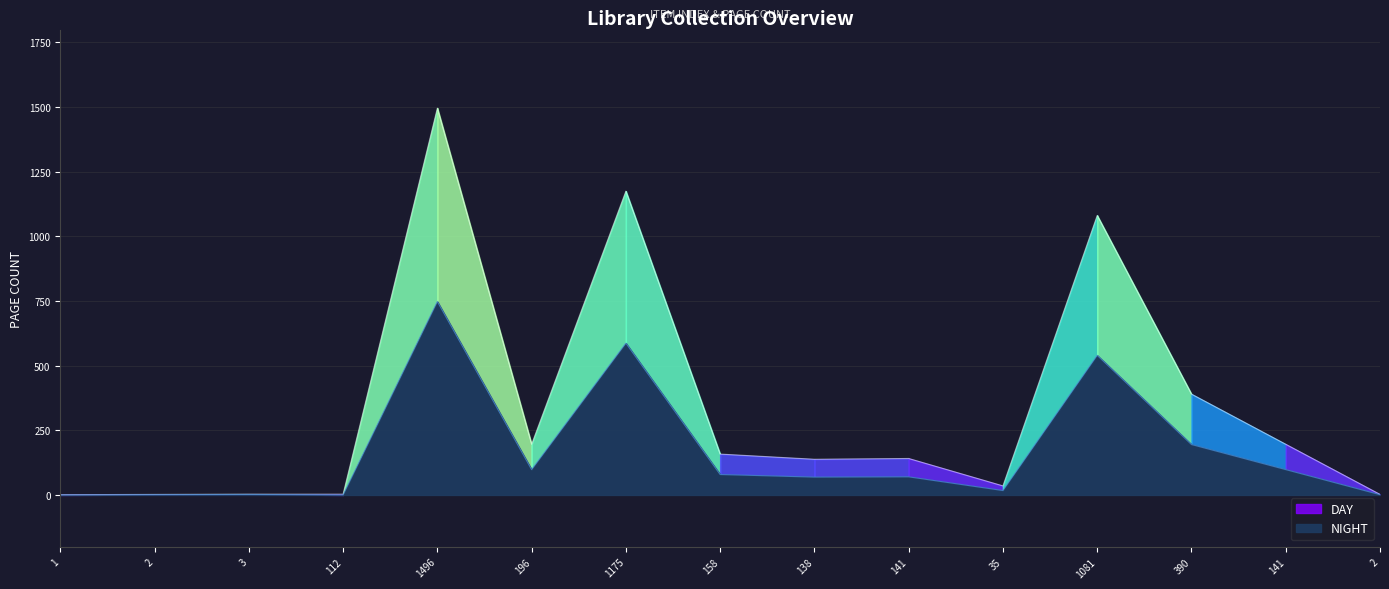

How many data points in DAY are less than 141?

7